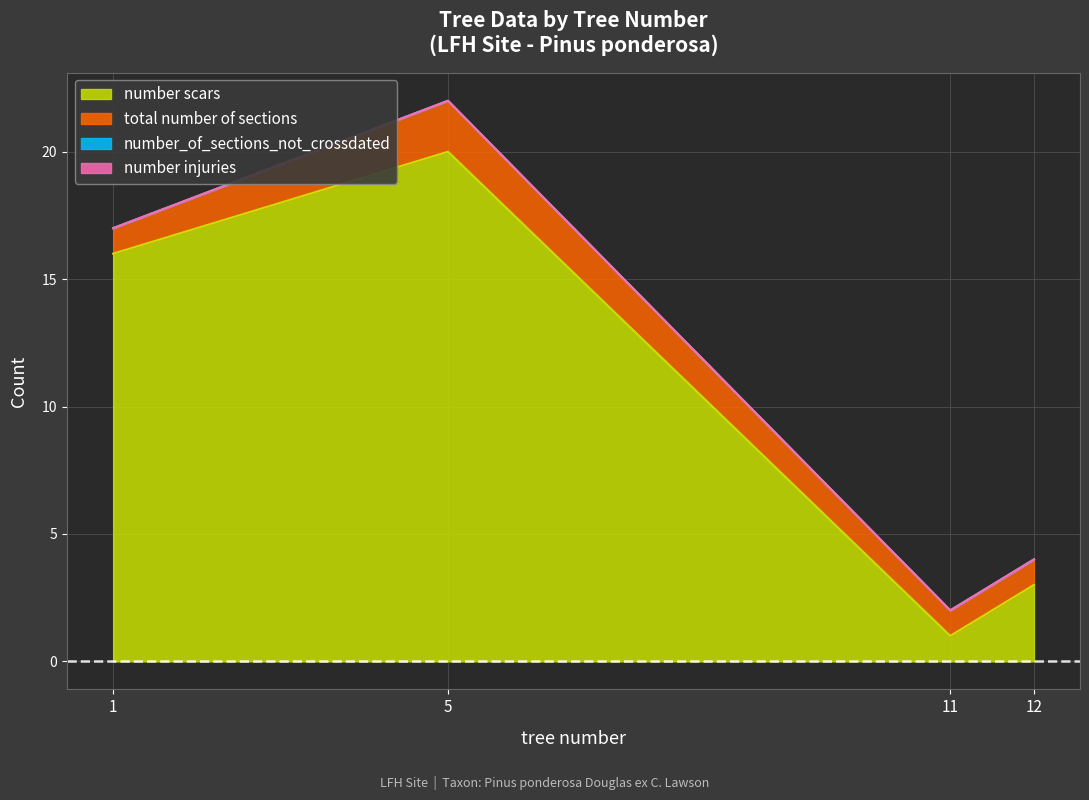

Which series has the largest total across all categories?

number scars